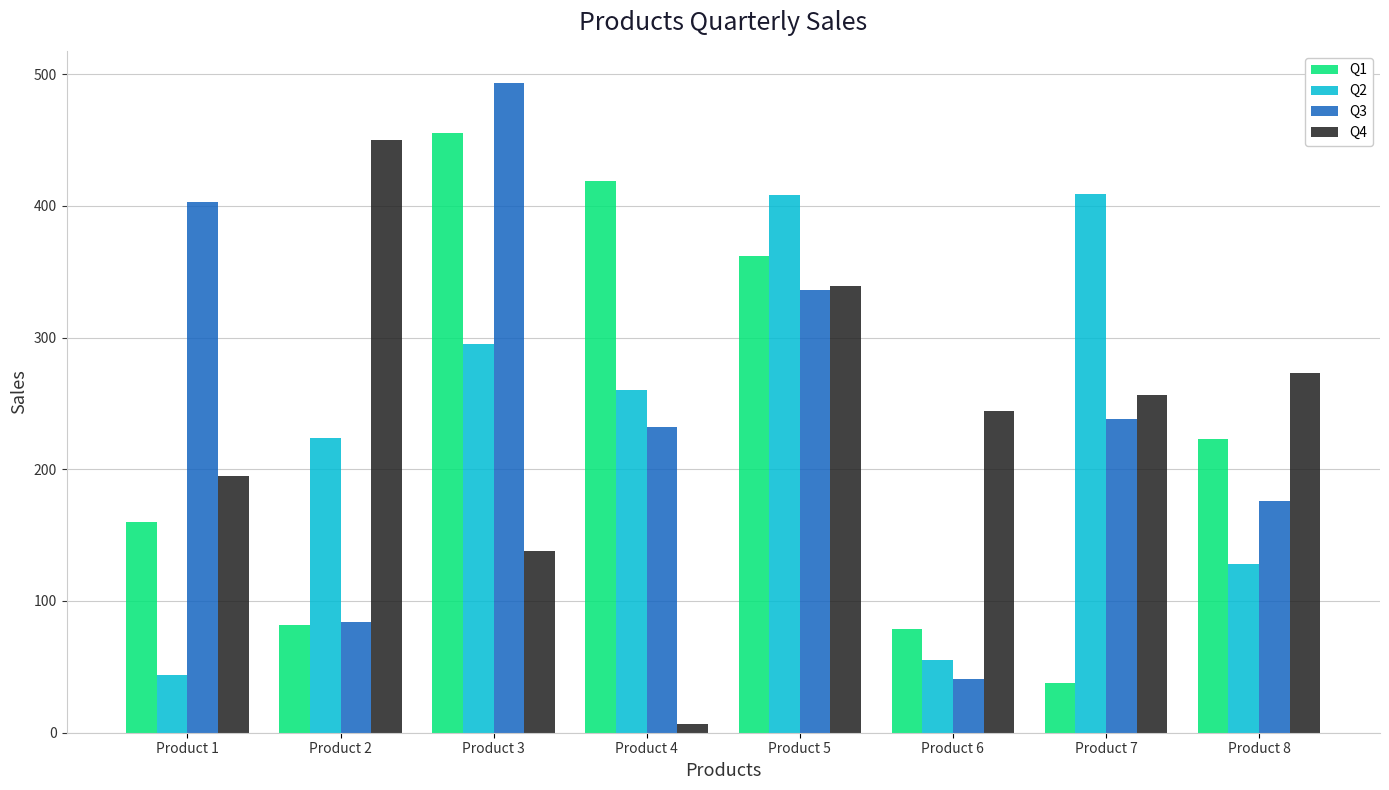

Which category has the highest value across all series?

Product 3